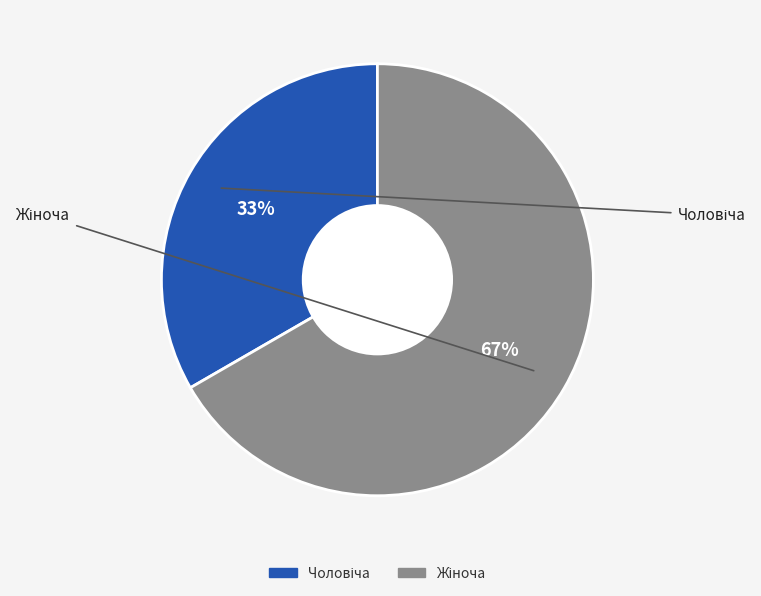

To the nearest percent, what is the average slice percentage?

50%